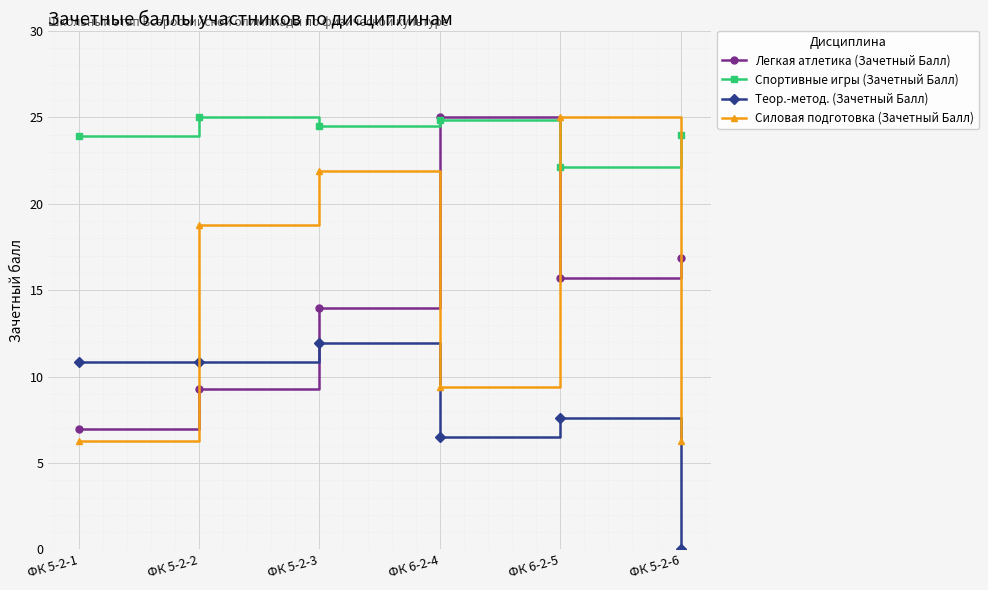

Which series has the widest spread of values?

Силовая подготовка (Зачетный Балл)